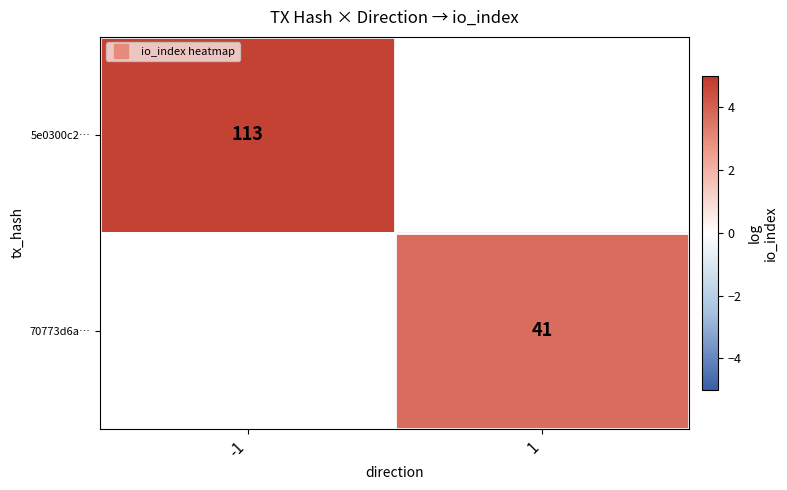

Is it true that 5e0300c2… equals 4.7 at -1?

True